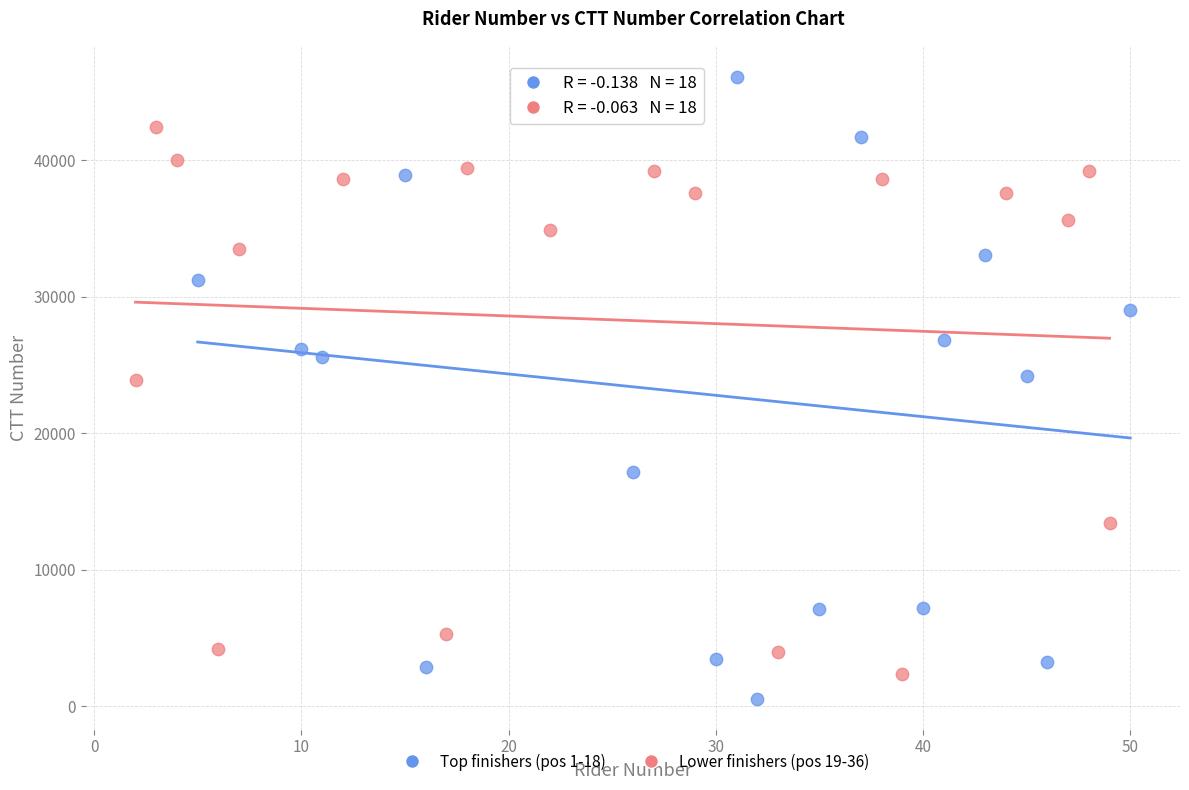

What are all the series names shown in the legend?

Top finishers (pos 1-18), Lower finishers (pos 19-36)